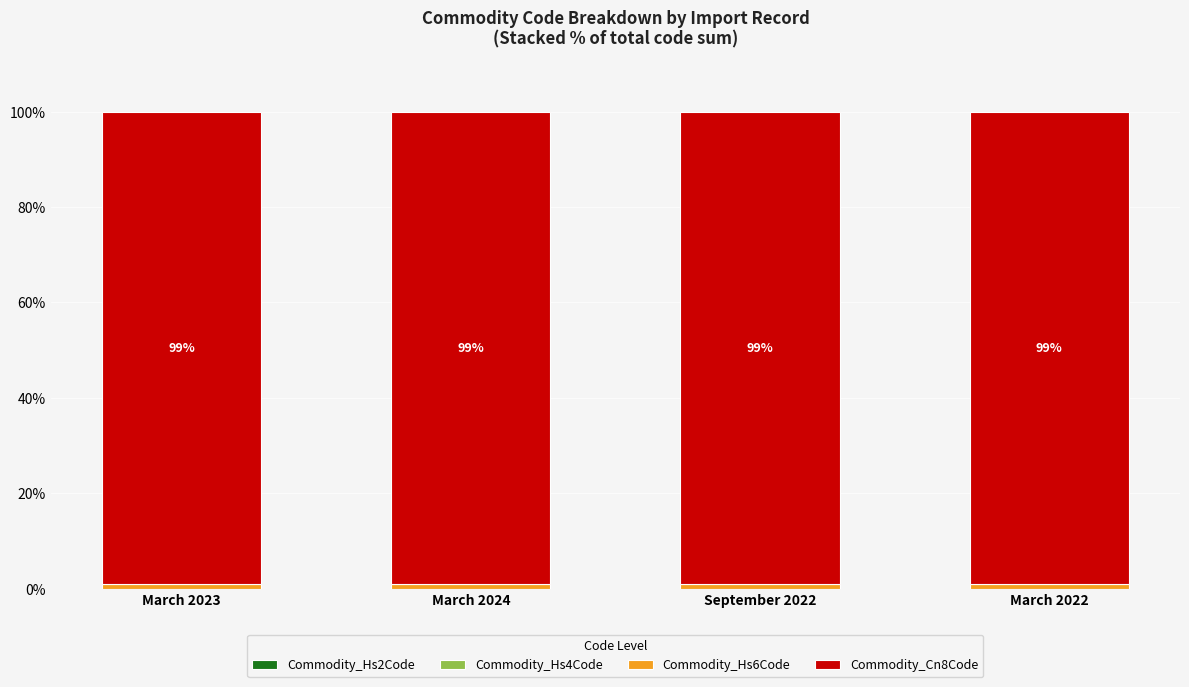

Does the chart contain stacked bars?

Yes